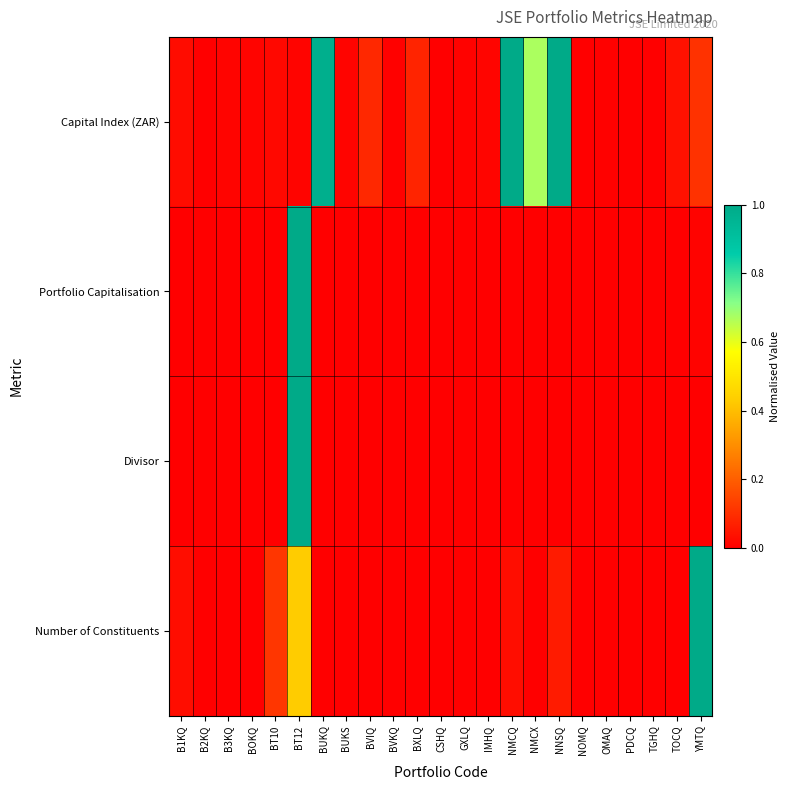

Count the number of categories in the chart.

23